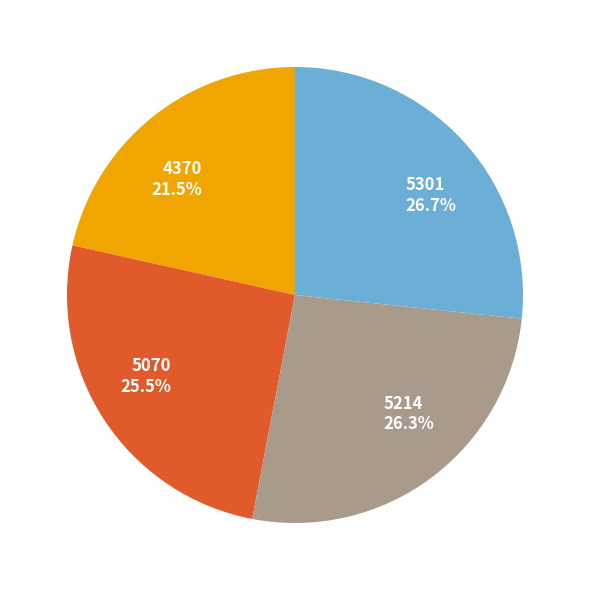

How many slices are in this pie chart?

4